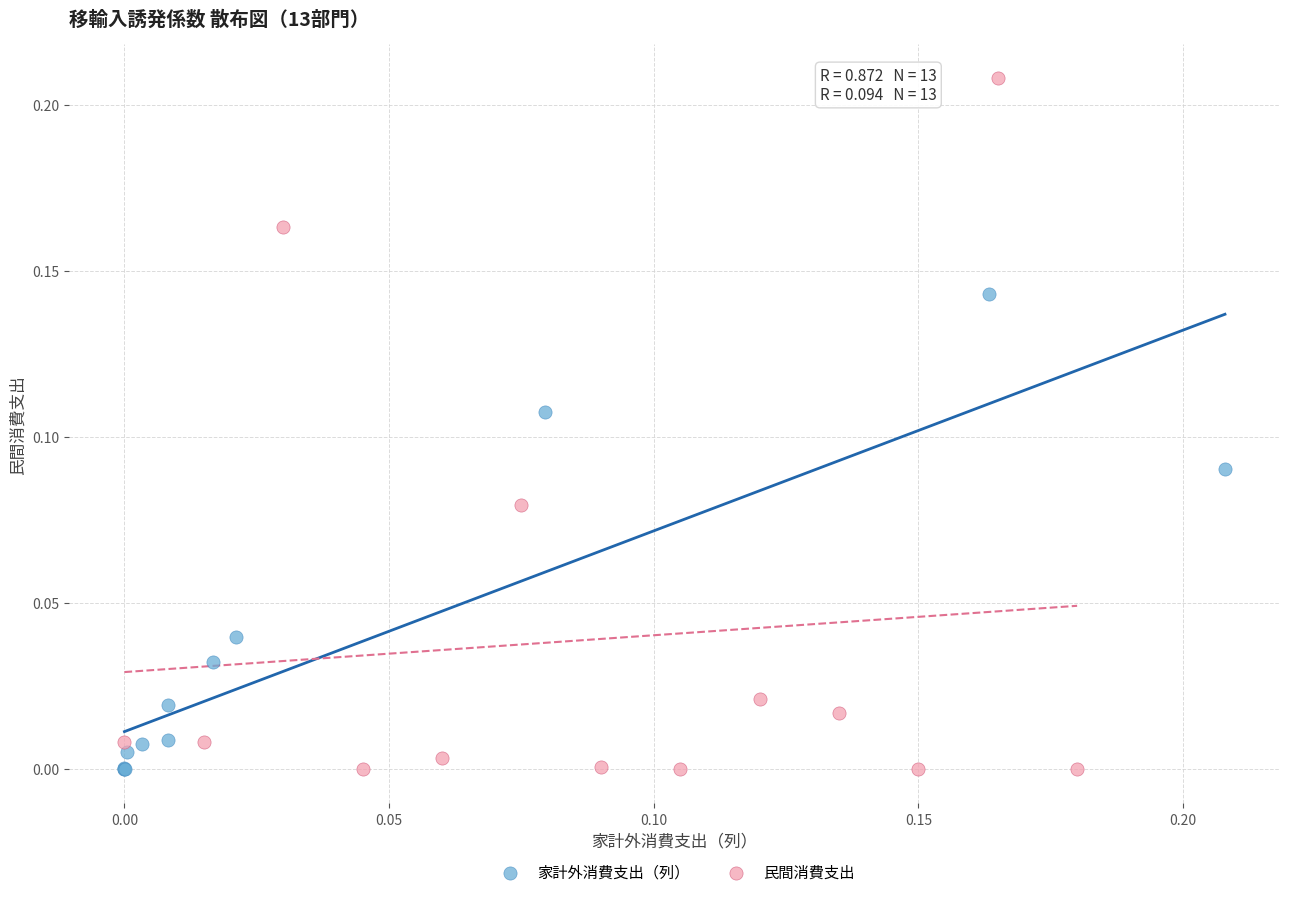

Which series has the widest spread of Y values?

民間消費支出